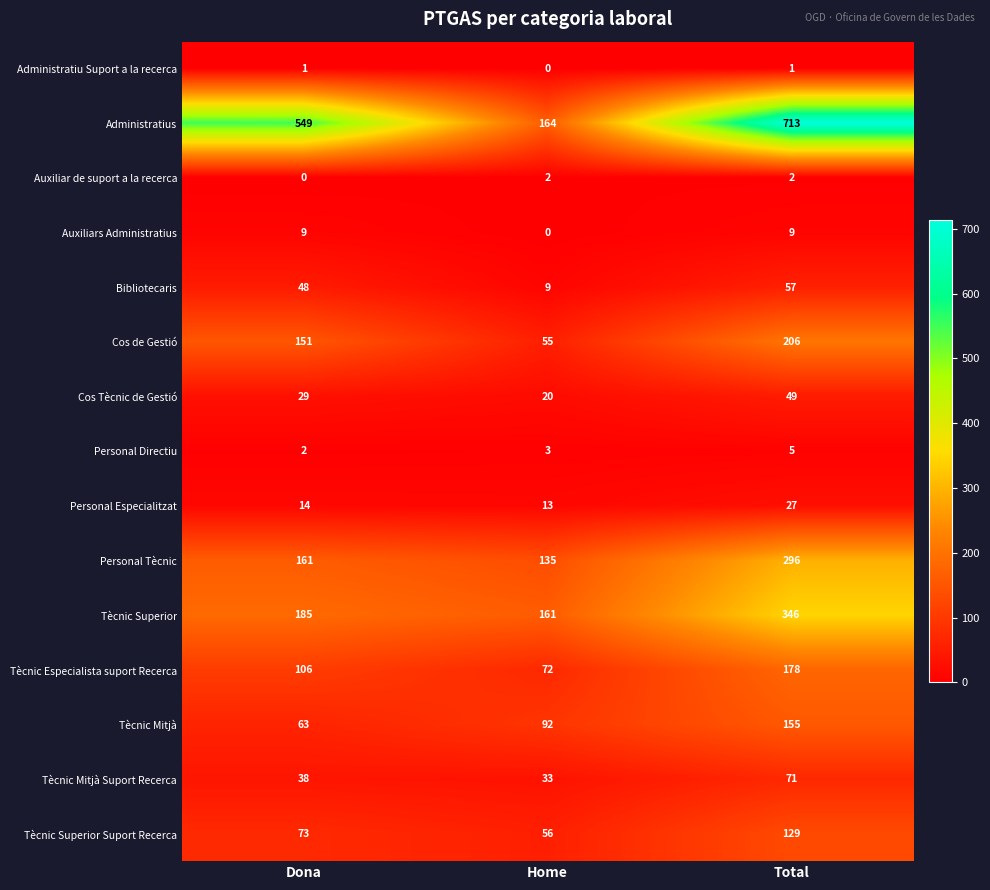

At which category is the sum across all series the highest?

Total